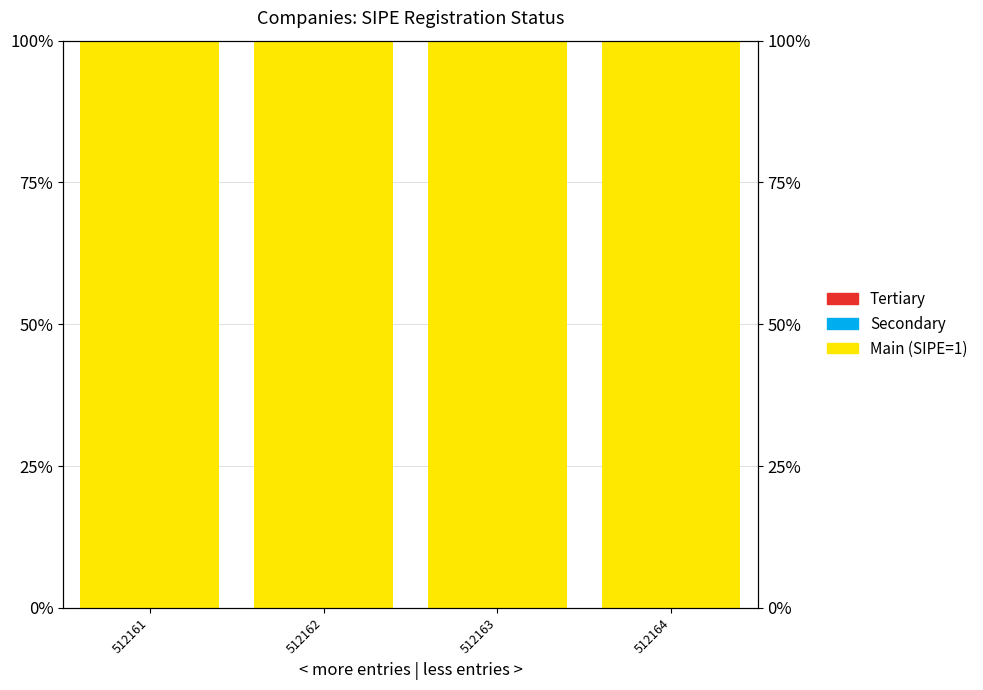

Reading right to left, transcribe all the data shown in this chart.

Main (SIPE=1): 1	1	1	1
Secondary: 0	0	0	0
Tertiary: 0	0	0	0